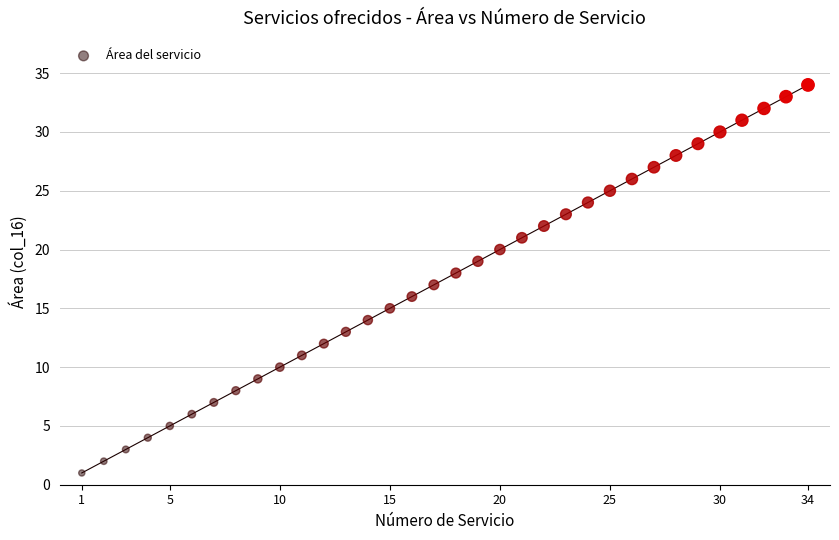

What is the range of Y values (max minus min)?

33